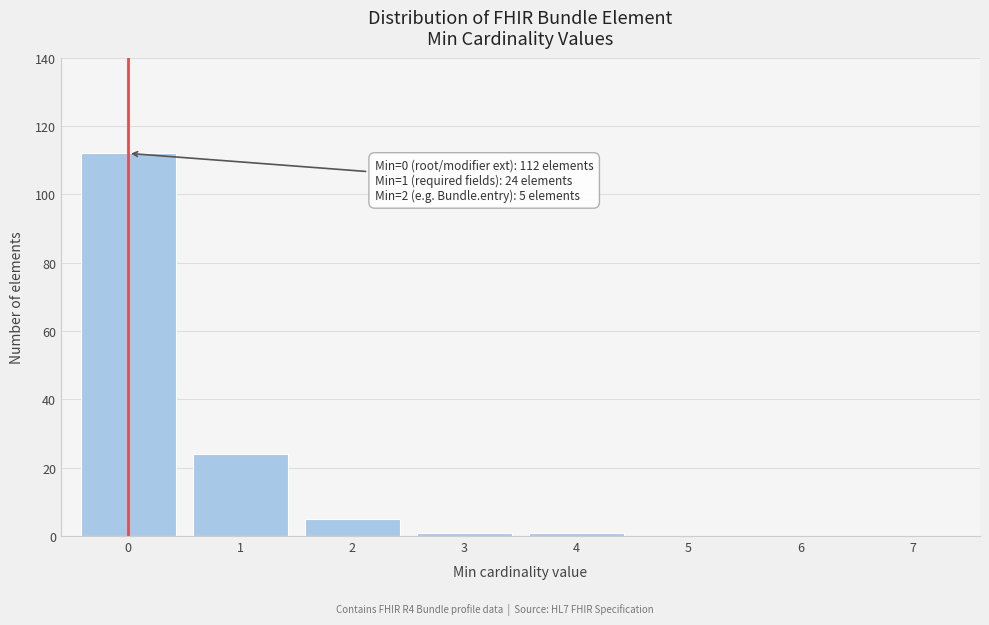

Reading left to right, list all the values displayed in this chart.

0=112	1=24	2=5	3=1	4=1	5=0	6=0	7=0